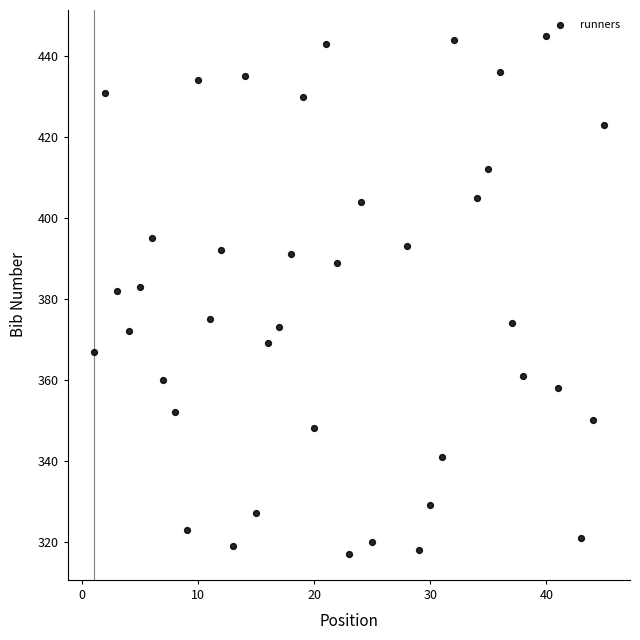

What is the range of Y values (max minus min)?

128